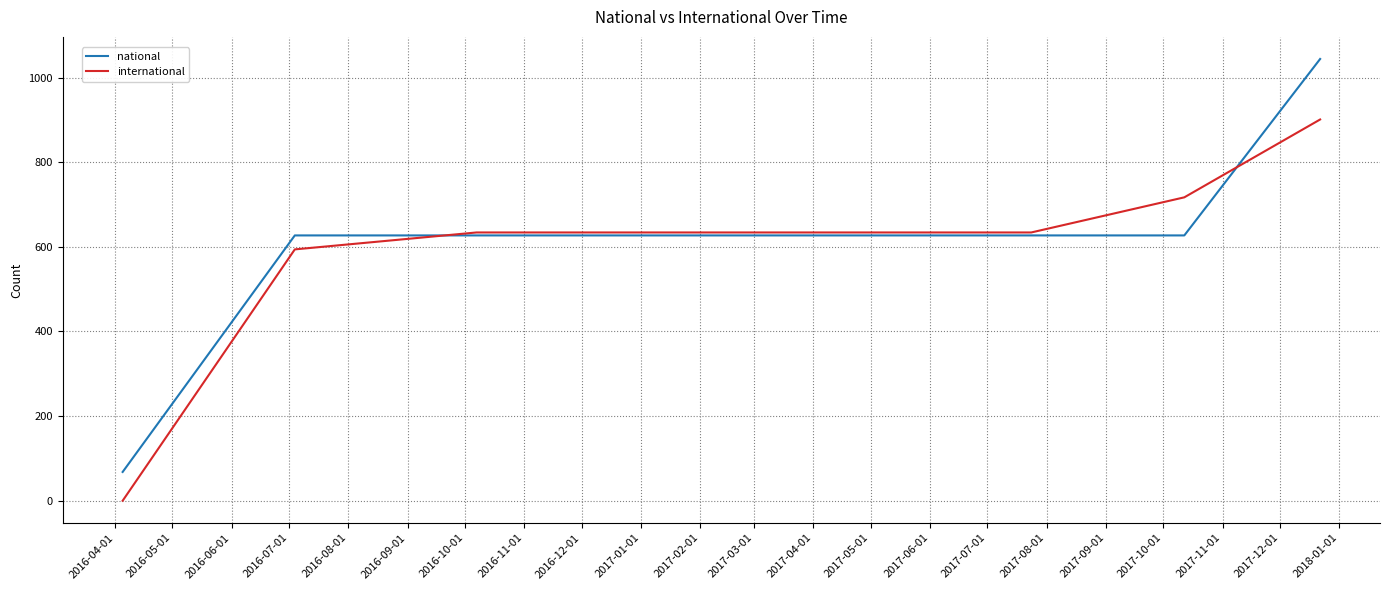

What is the difference between the maximum and minimum values in the national series?

976